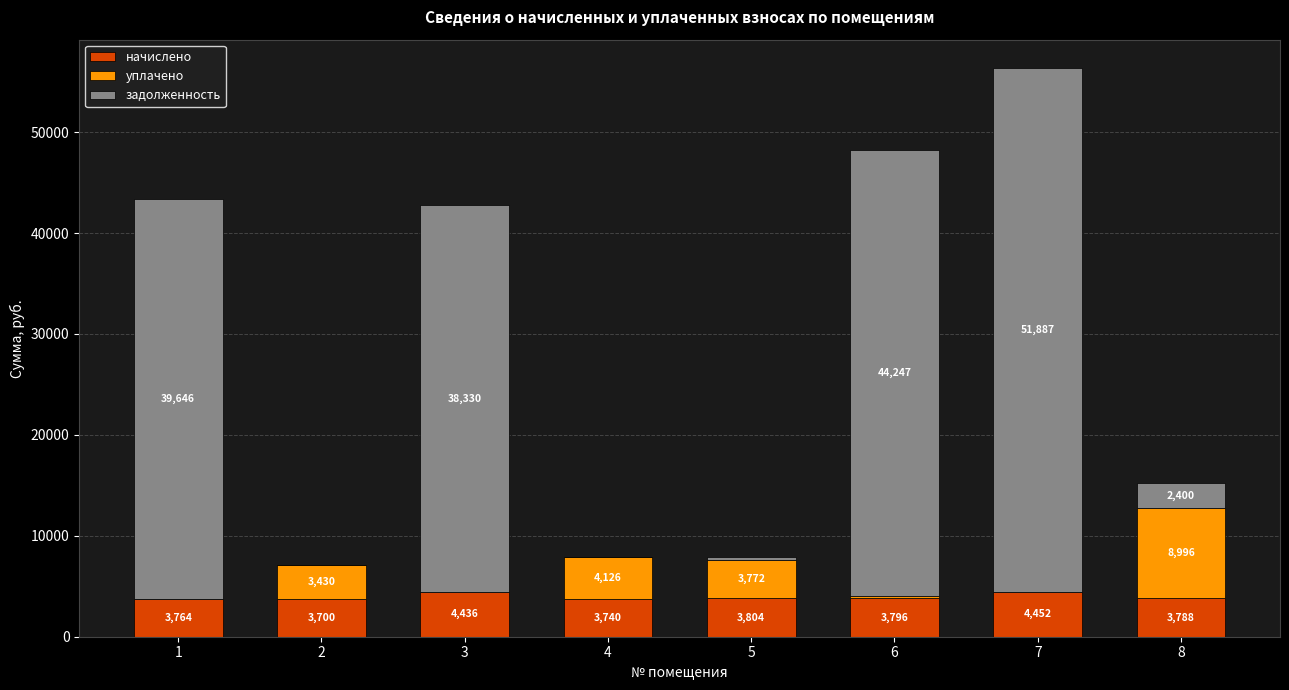

At which label does начислено reach its peak?

7